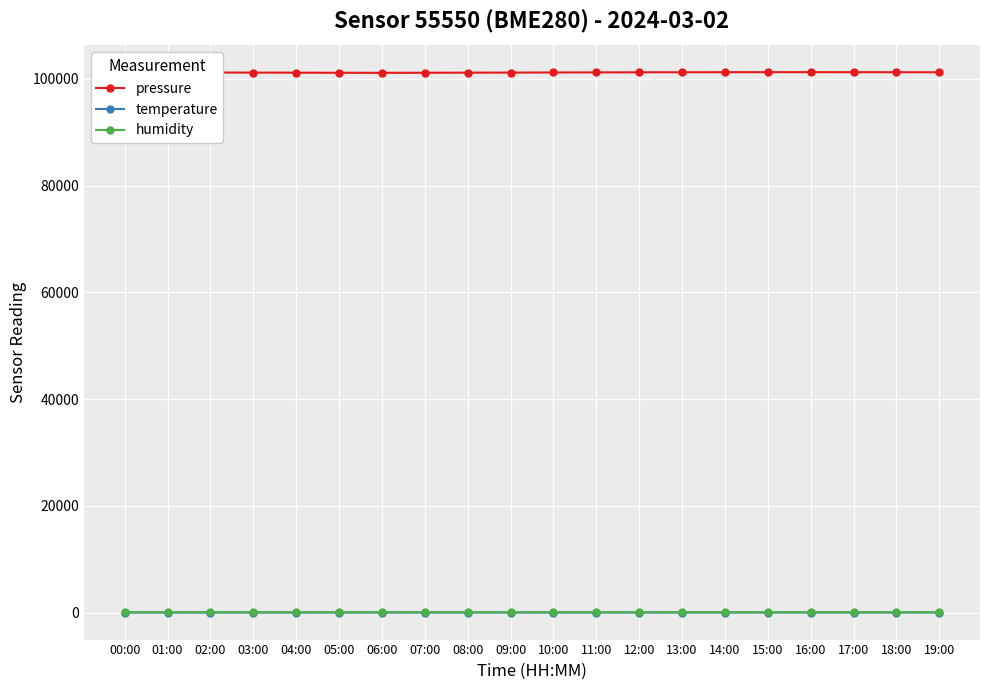

What position from the right is 00:00?

20